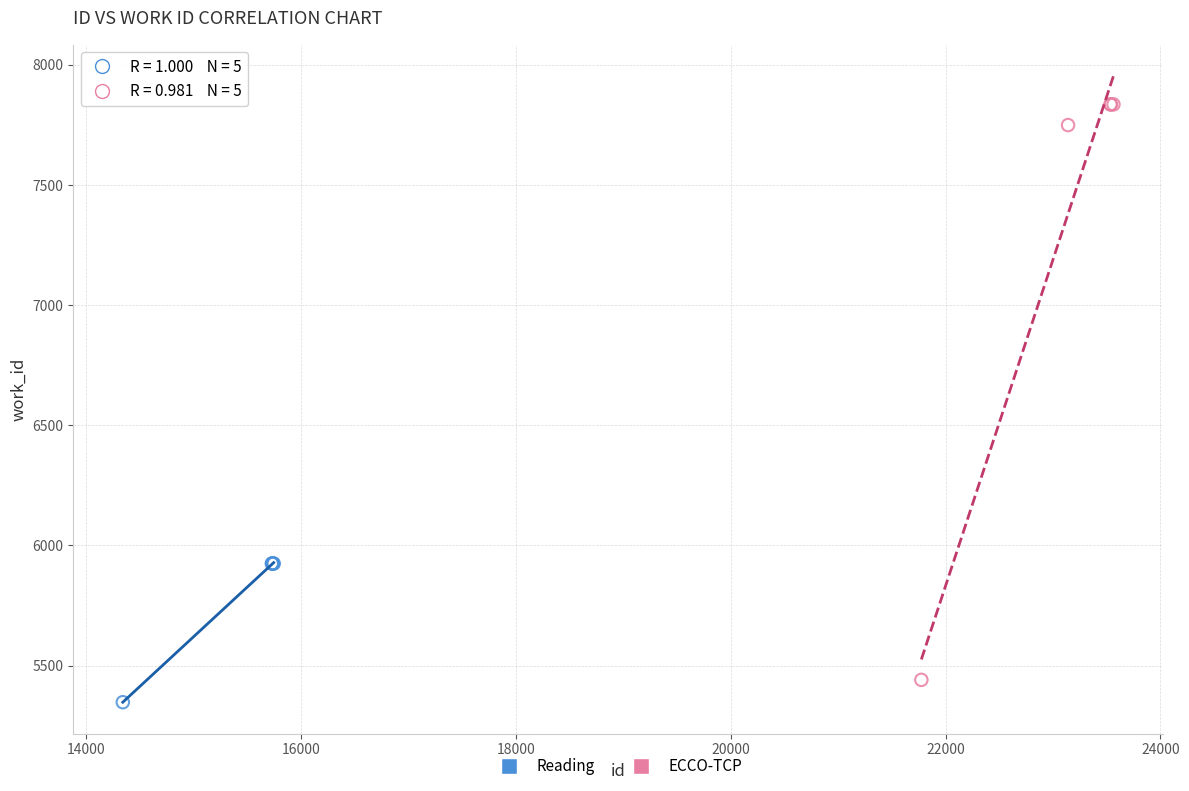

Which series reaches the minimum Y coordinate?

Reading